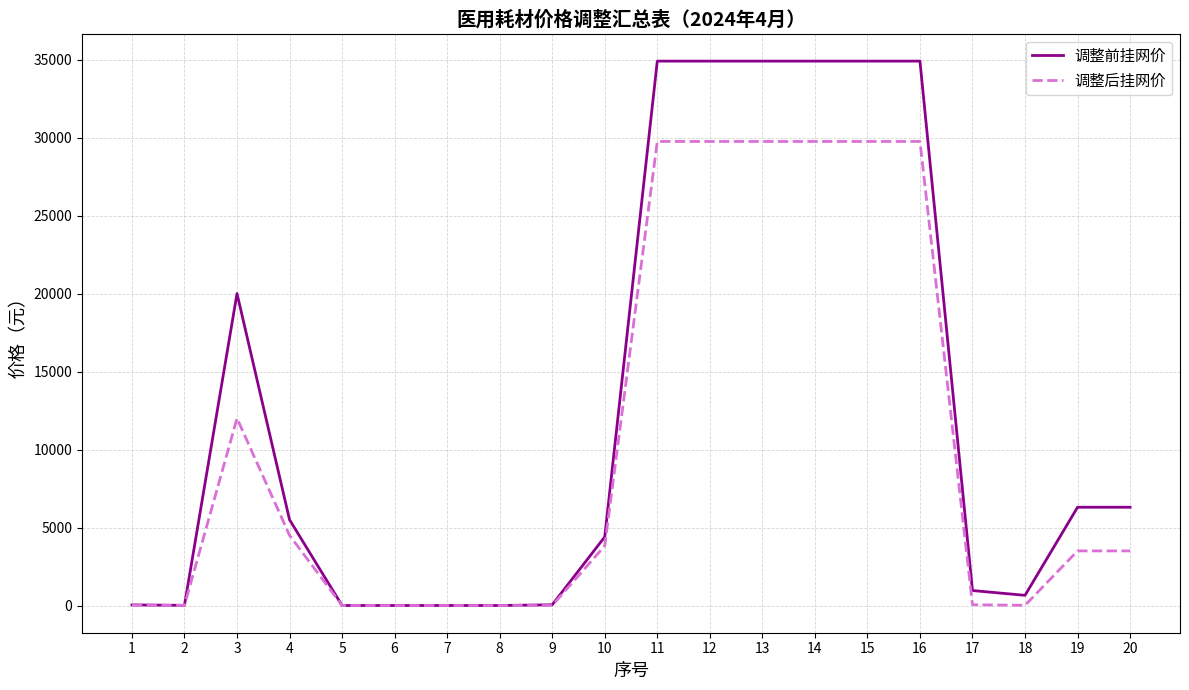

Rank the series by their maximum value, from lowest to highest.

调整后挂网价, 调整前挂网价